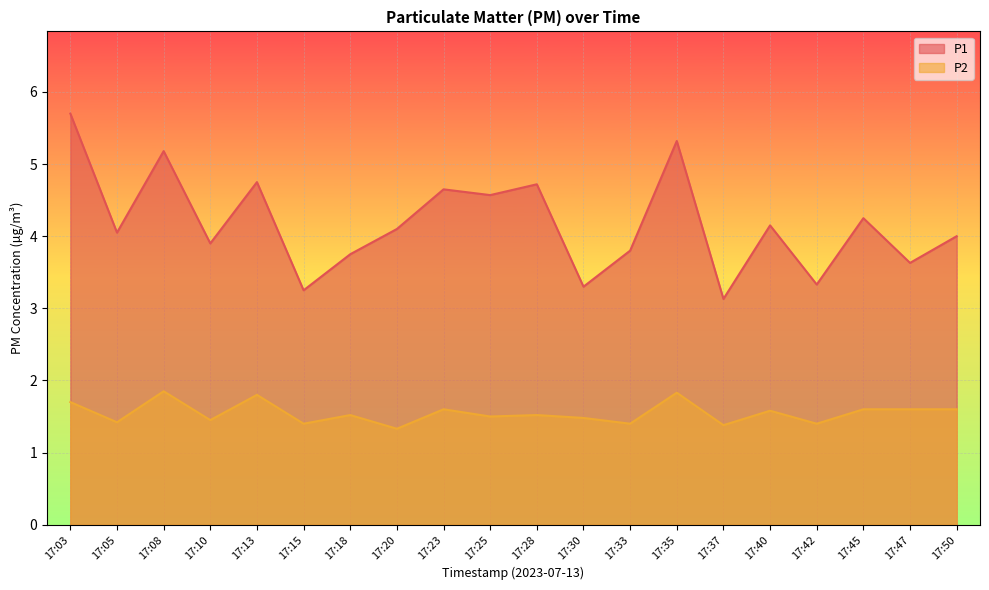

What is the greatest value displayed?

5.7